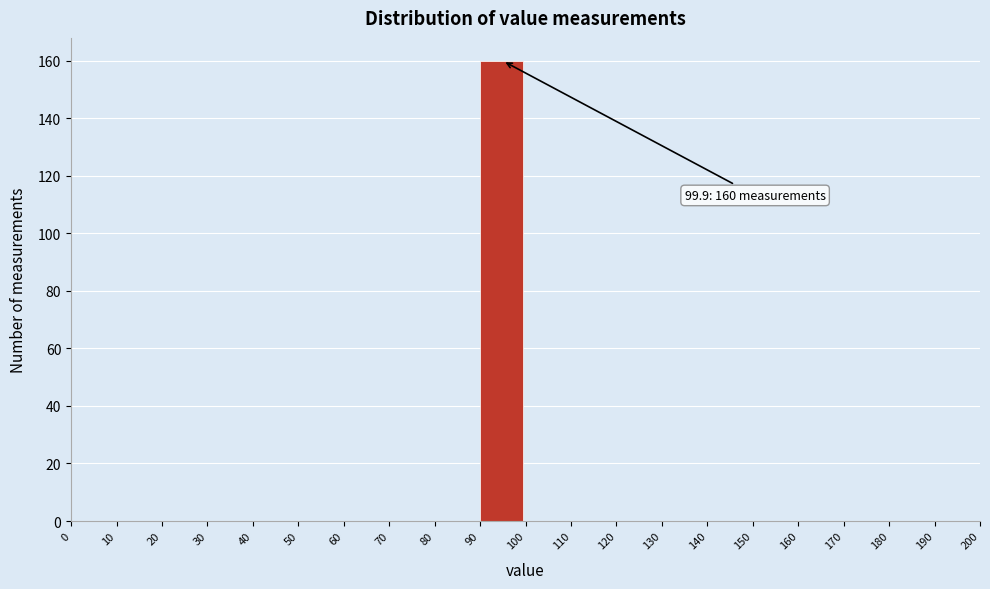

Which range on the x-axis has the tallest bar?

90 to 100